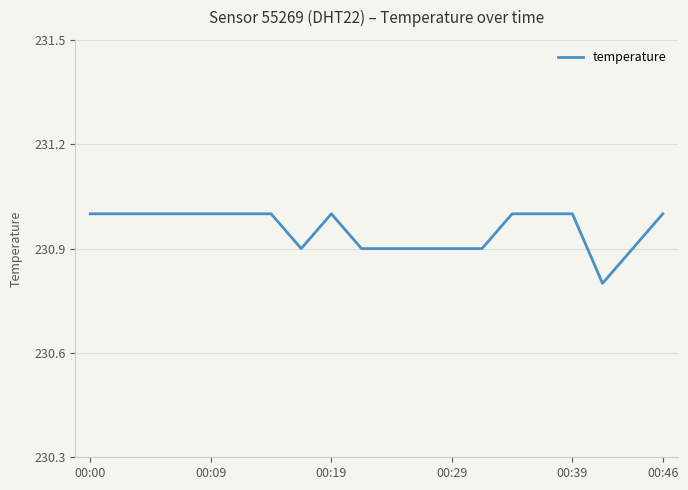

What is the maximum value shown in the chart?

231.0